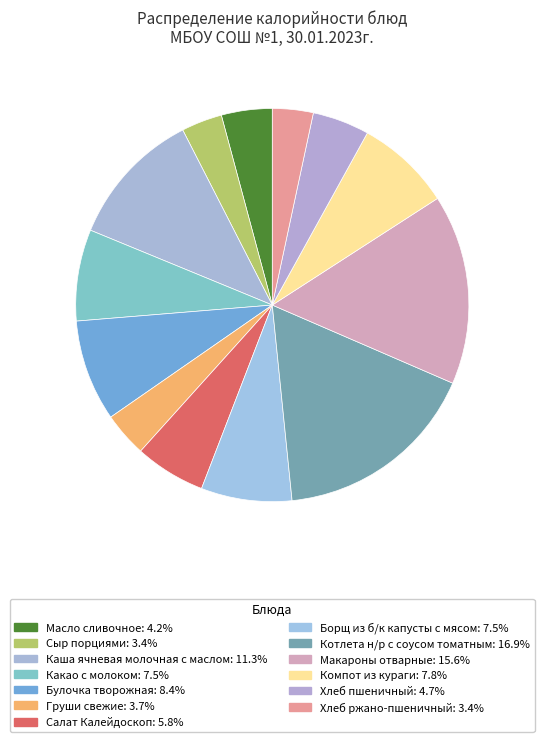

Which slice is the largest?

Котлета н/р с соусом томатным